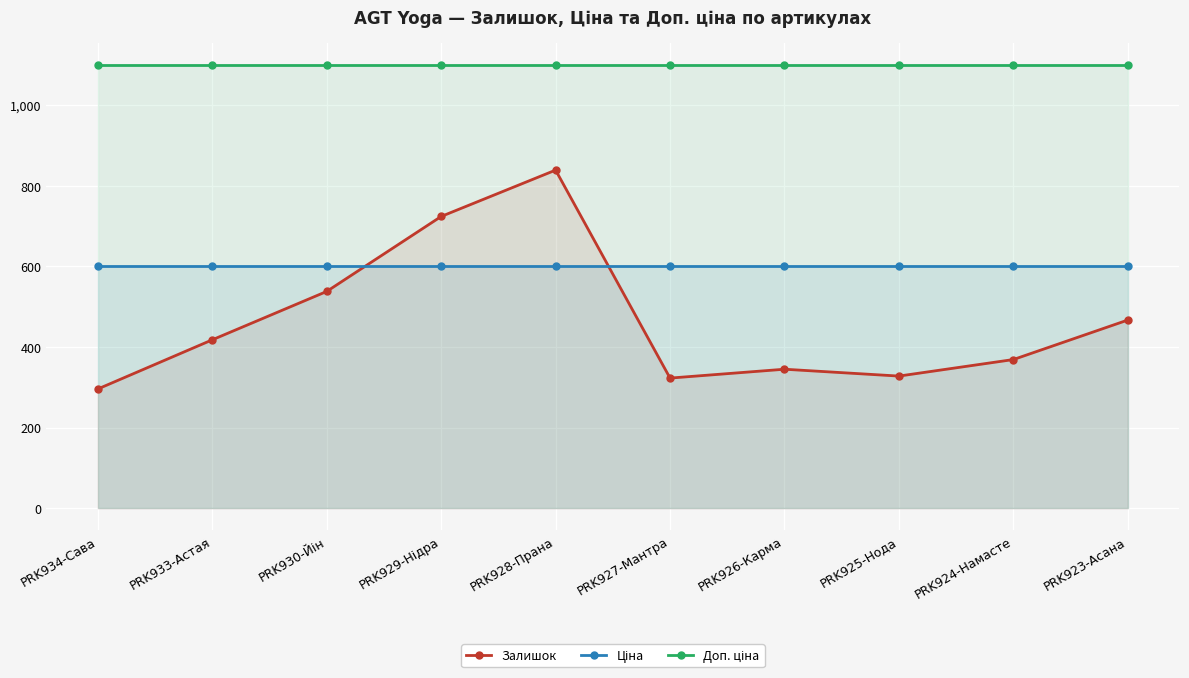

What are all the series names shown in the legend?

Залишок, Ціна, Доп. ціна